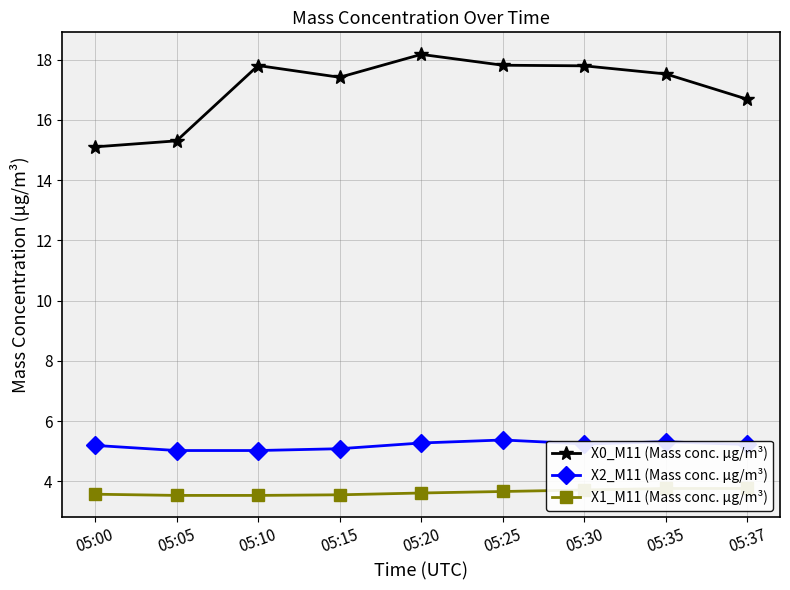

How many interior local valleys does the X0_M11 (Mass conc. μg/m³) series have?

1